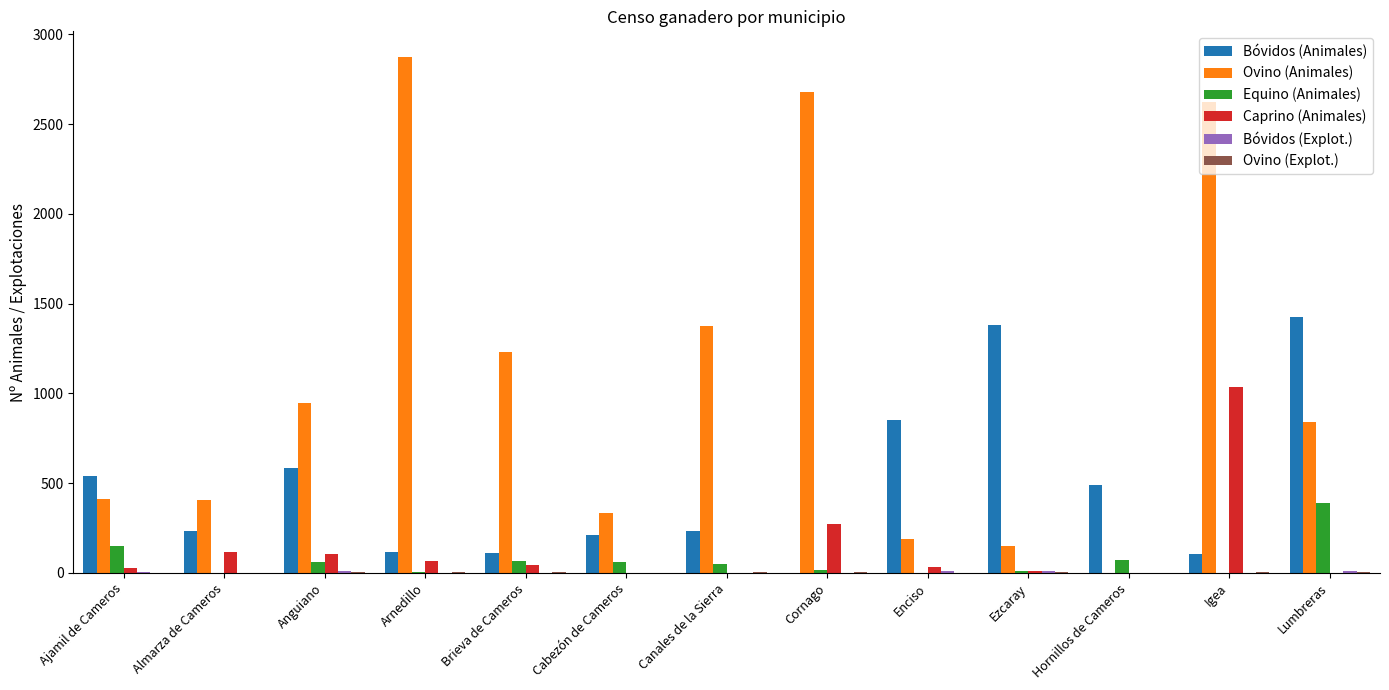

Are the bars horizontal?

No